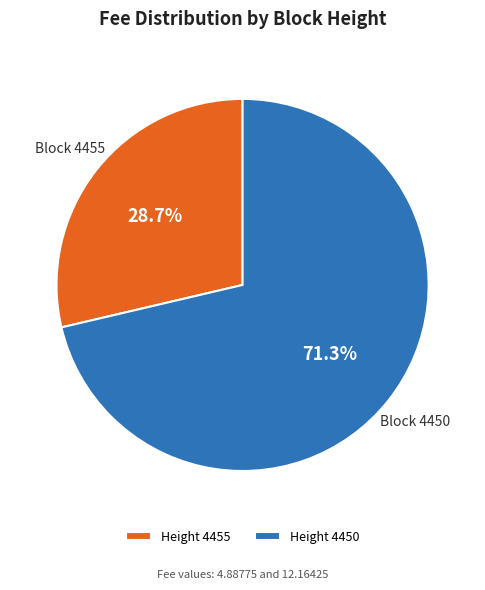

Approximately how many times larger is the value at Height 4450 compared to Height 4455?

2.5